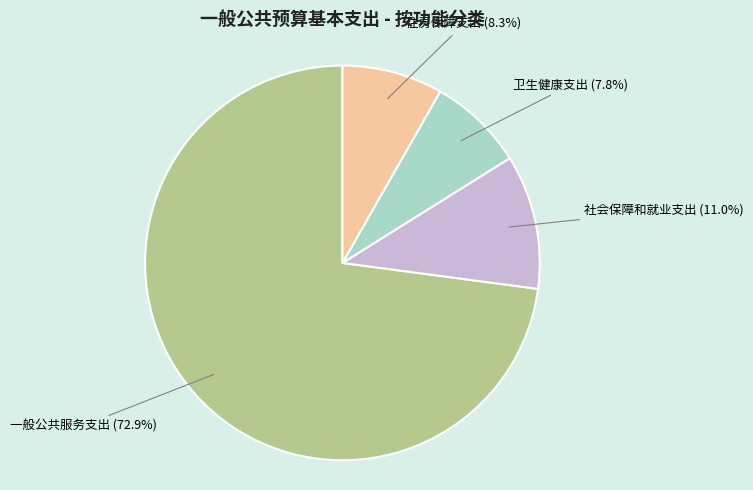

To the nearest percent, what percentage of the pie is 社会保障和就业支出?

11%